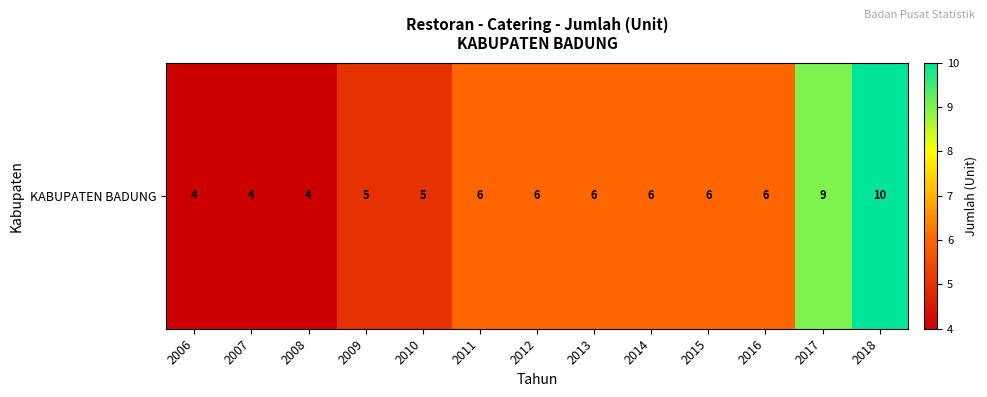

The chart shows a value of 7 at 2010. True or false?

False